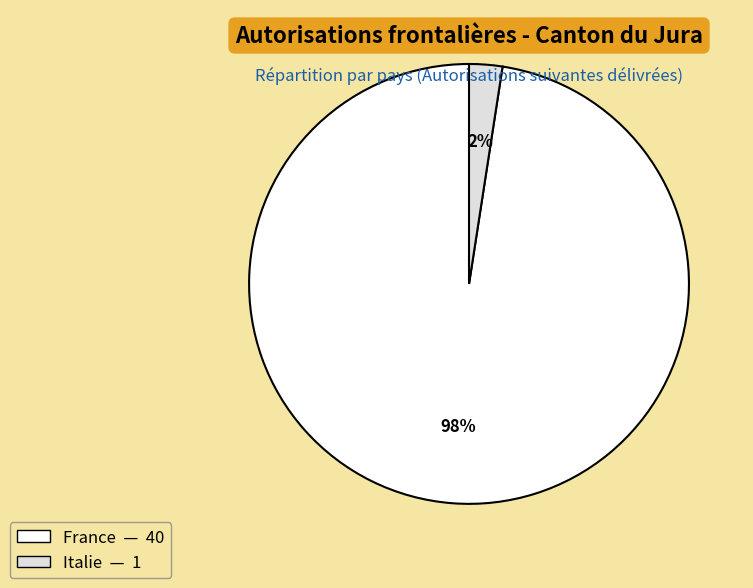

Count the number of slices in the pie.

2